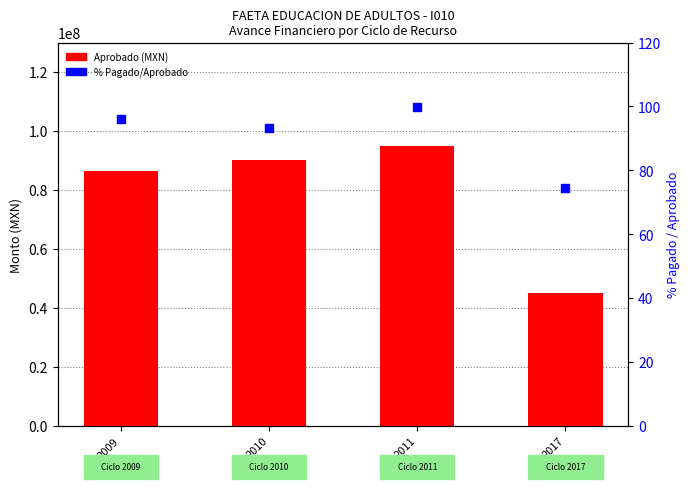

What are all the series names shown in the legend?

Aprobado, % Pagado/Aprobado